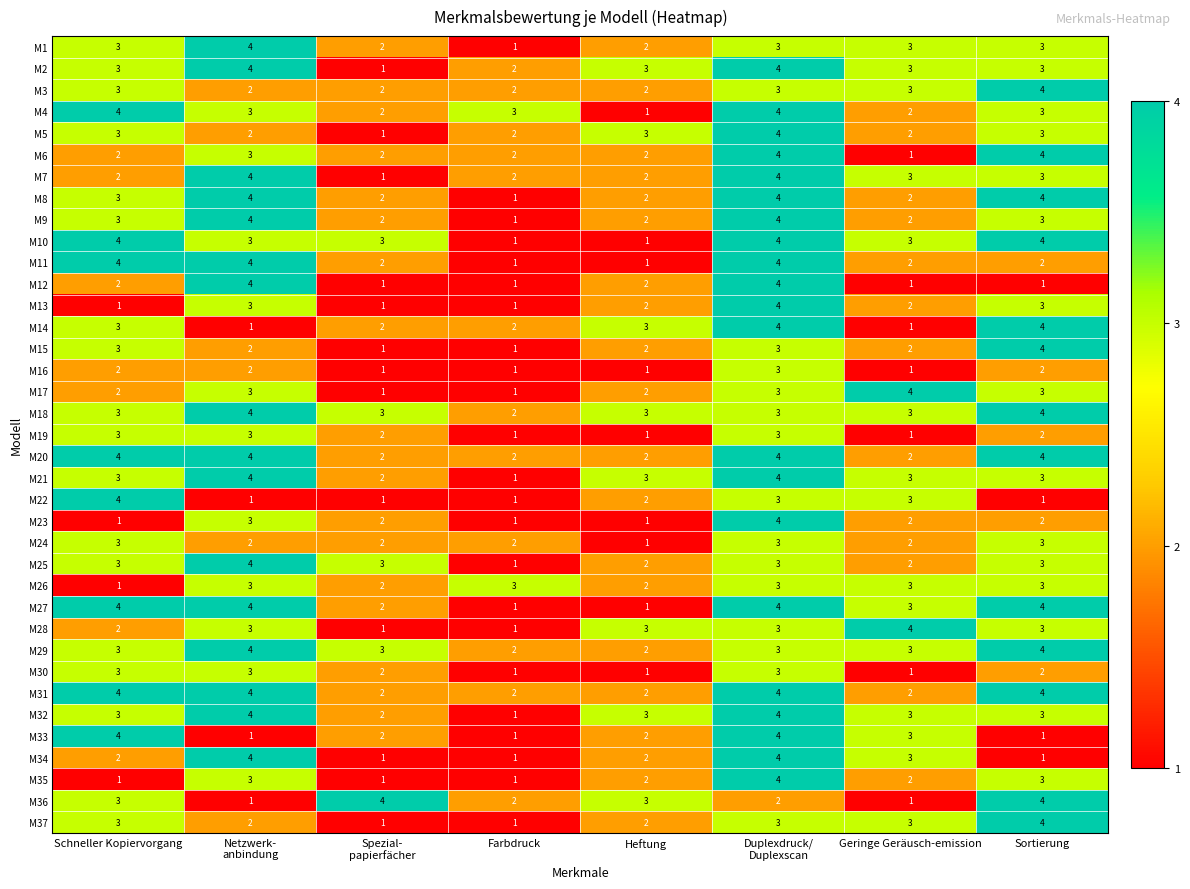

What is the difference between the maximum and minimum values in the M15 series?

3